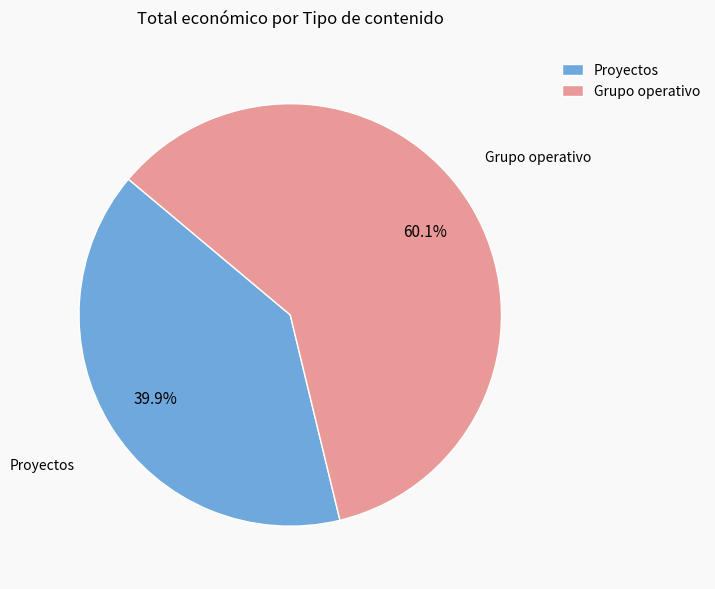

Count the number of slices in the pie.

2